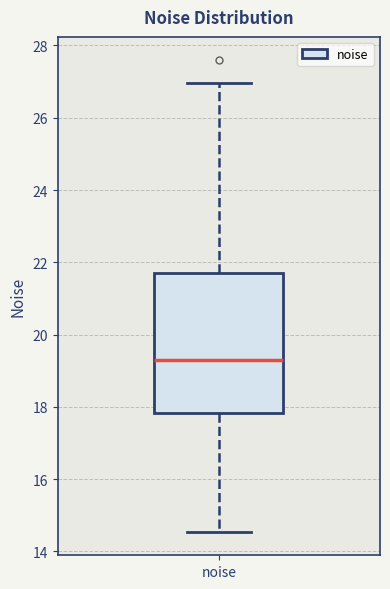

Read this box plot against the y-axis: the position of the median line, the range covered by the box, and the ends of both whiskers. The values are not printed on the chart, so give them approximately, as read against the axis.

median 19.2, box 17.8 to 21.8, whiskers 14.6 to 27.0